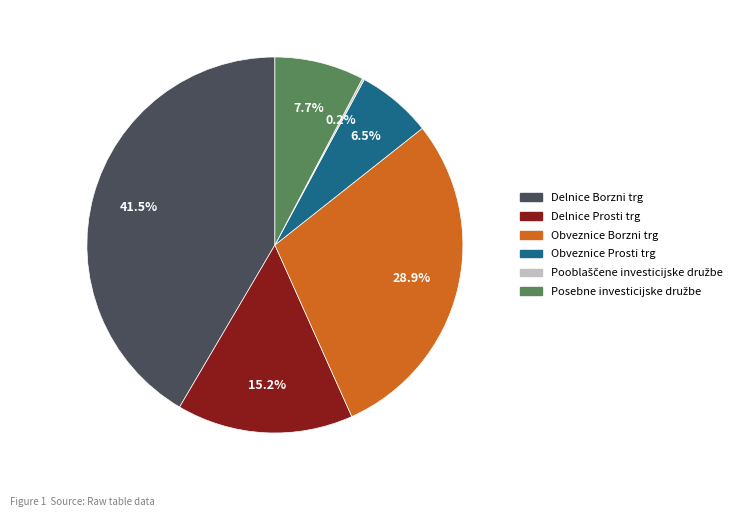

Is Obveznice Prosti trg the majority of the pie?

No